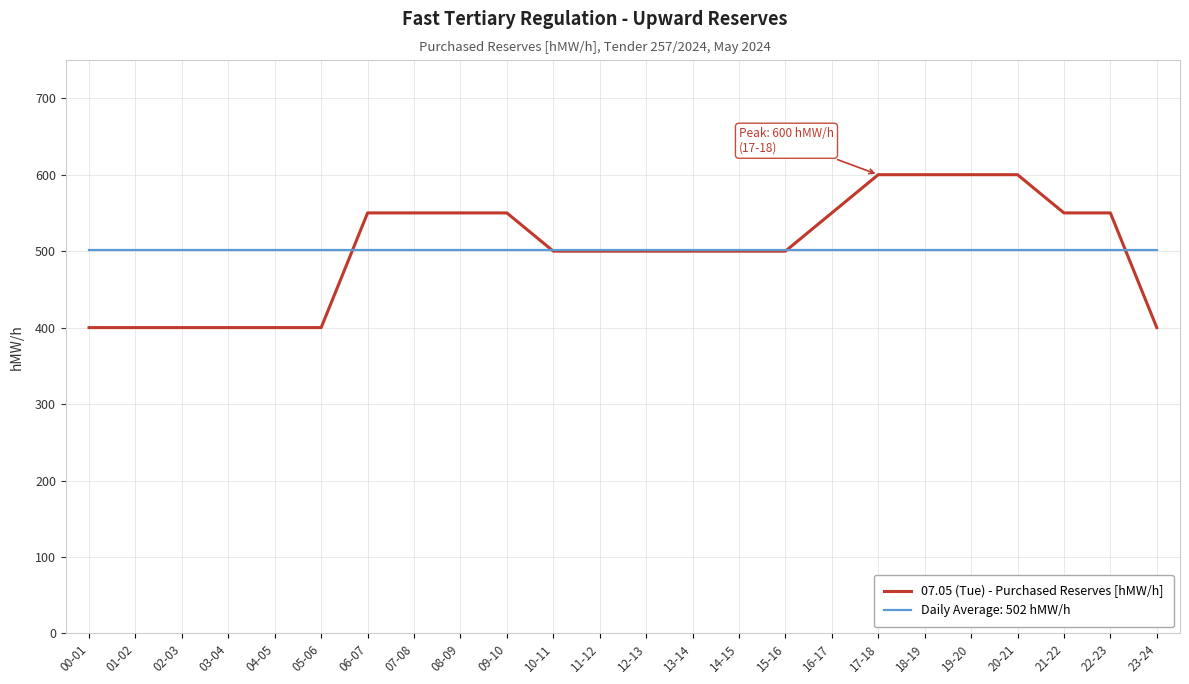

Is the value of 07.05 (Tue) - Purchased Reserves [hMW/h] at 05-06 greater than the value of Daily Average: 502 hMW/h at 20-21?

No